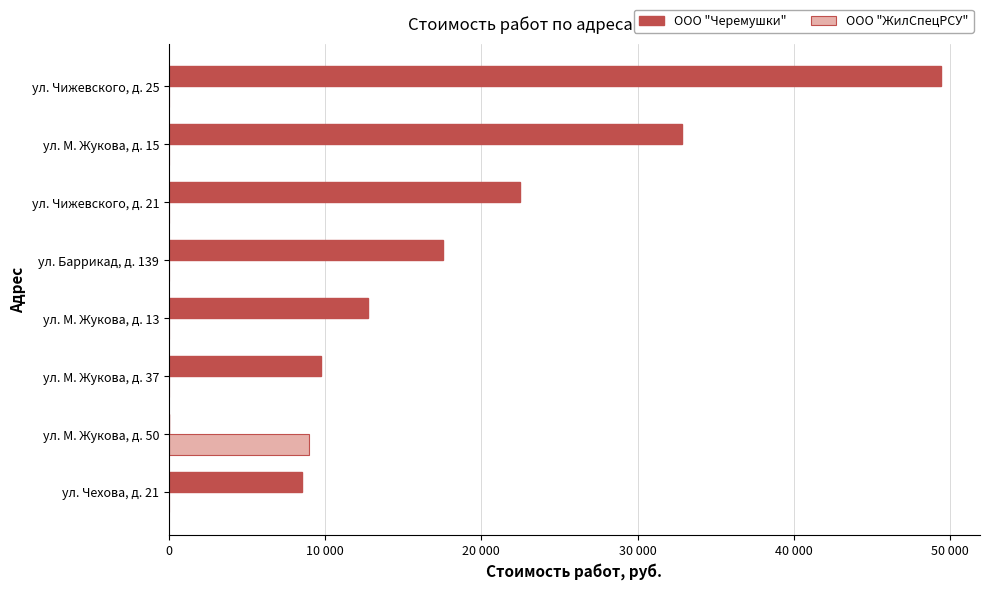

What are all the series names shown in the legend?

ООО "Черемушки", ООО "ЖилСпецРСУ"